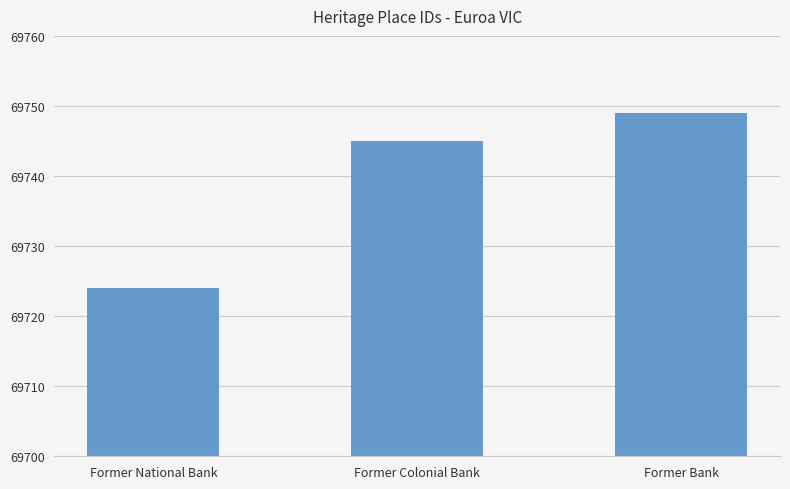

What is the approximate value at Former National Bank, to the nearest 5?

69725